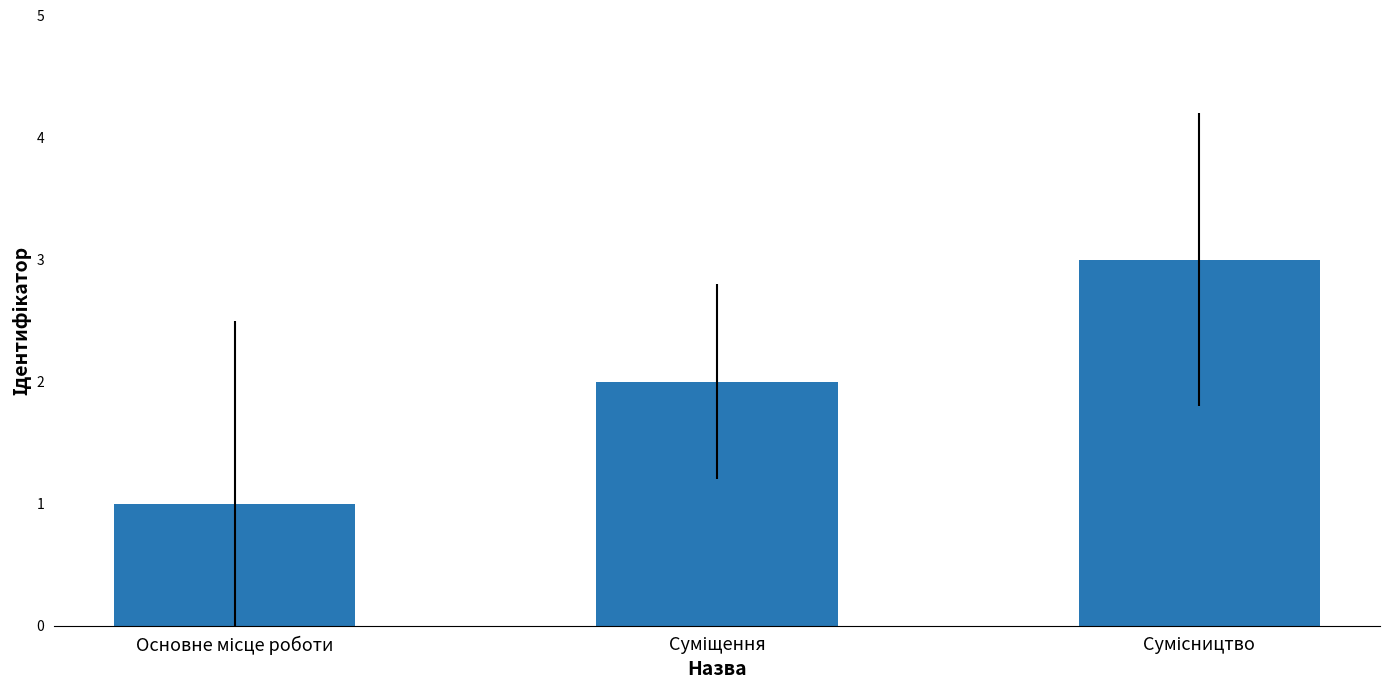

What is the difference between the maximum and minimum values?

2